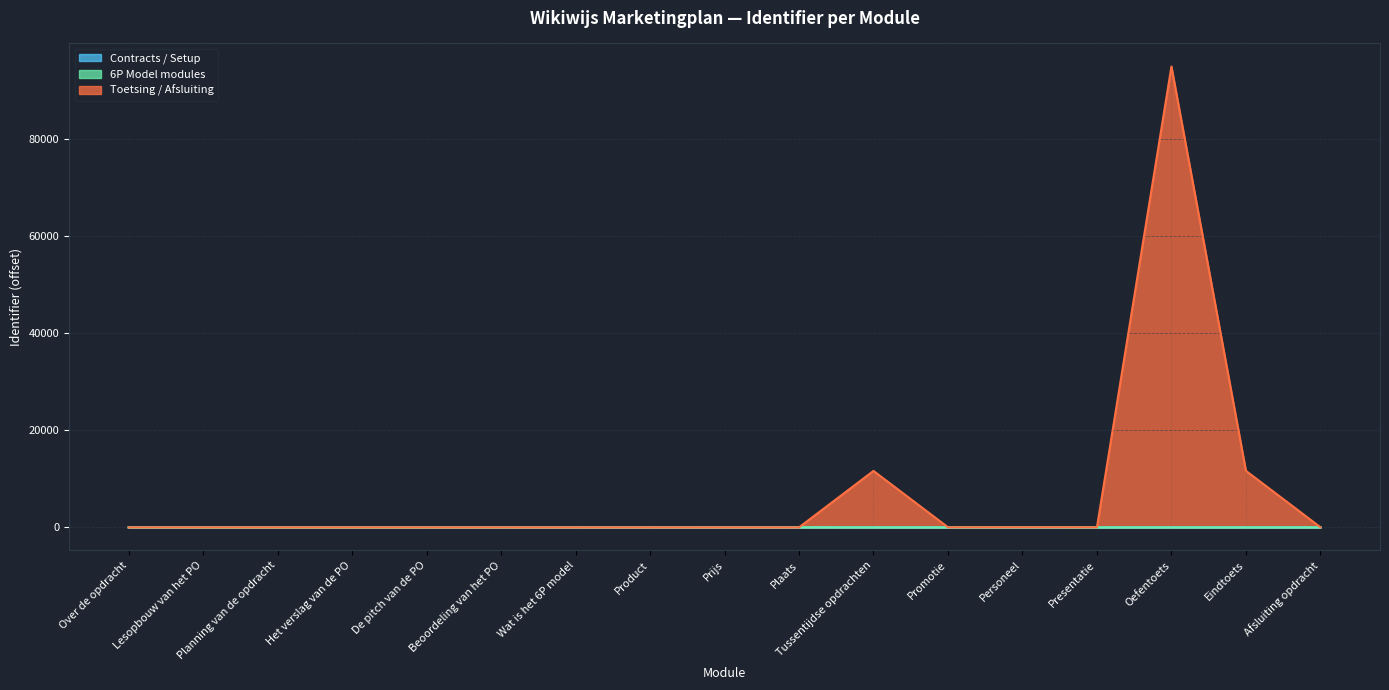

The value at Presentatie is 27. True or false?

True